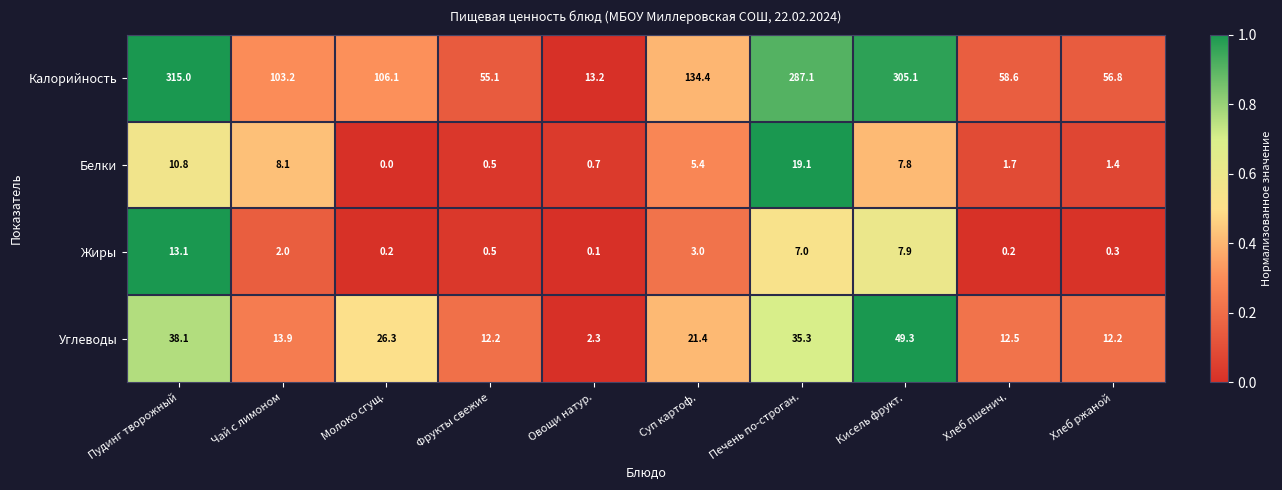

Is it true that Калорийность equals 58.6 at Хлеб пшенич.?

True